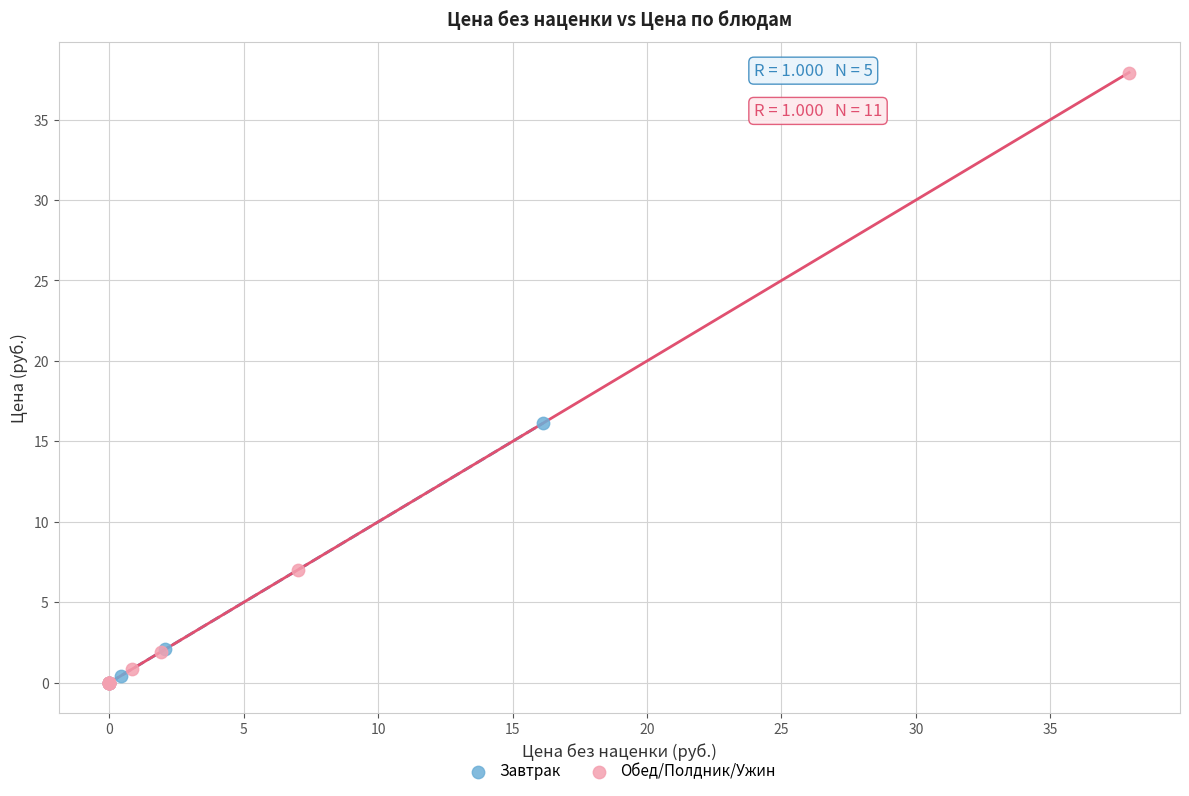

Which series has the widest spread of Y values?

Обед/Полдник/Ужин